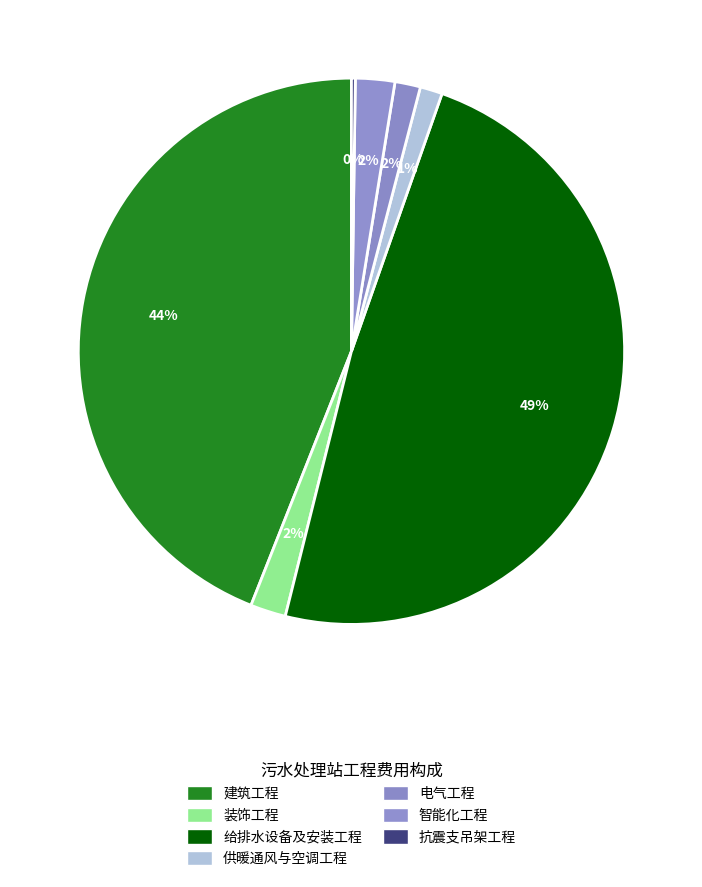

Rank the categories by value from lowest to highest.

抗震支吊架工程, 供暖通风与空调工程, 电气工程, 装饰工程, 智能化工程, 建筑工程, 给排水设备及安装工程